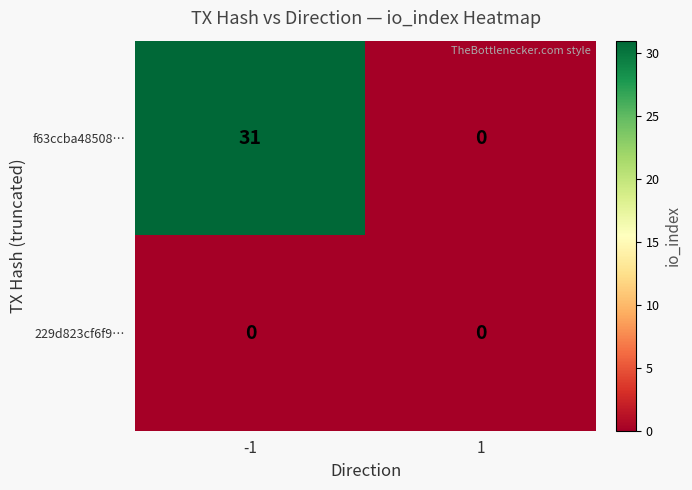

The f63ccba48508… series shows 31 at -1. True or false?

True